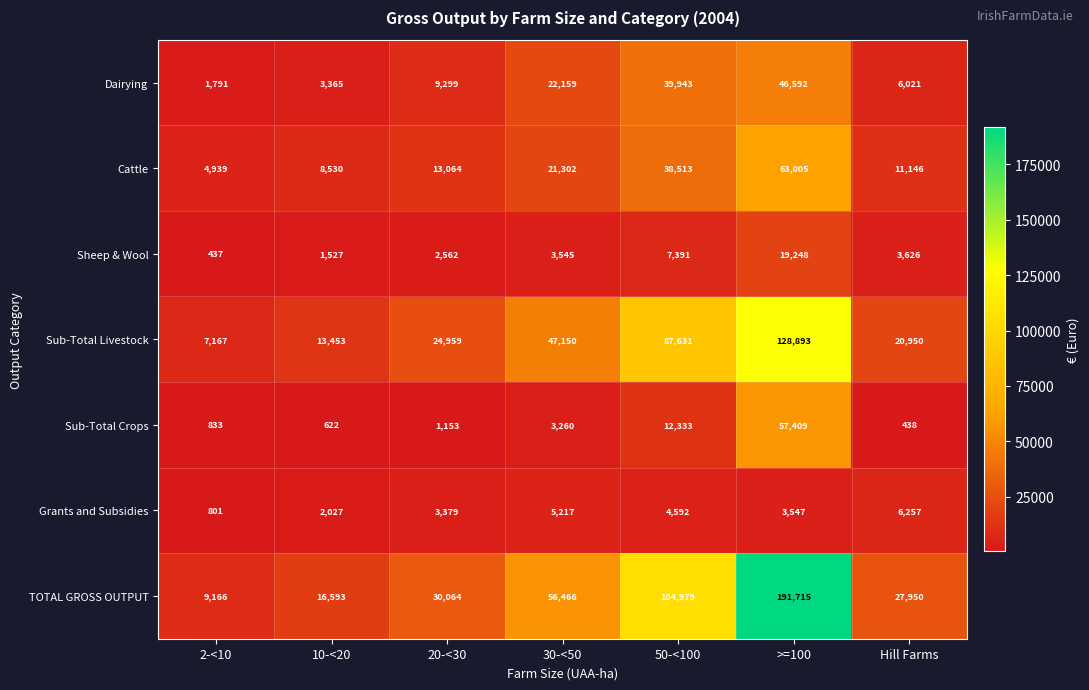

The value of Dairying at 2-<10 is 1791. True or false?

True